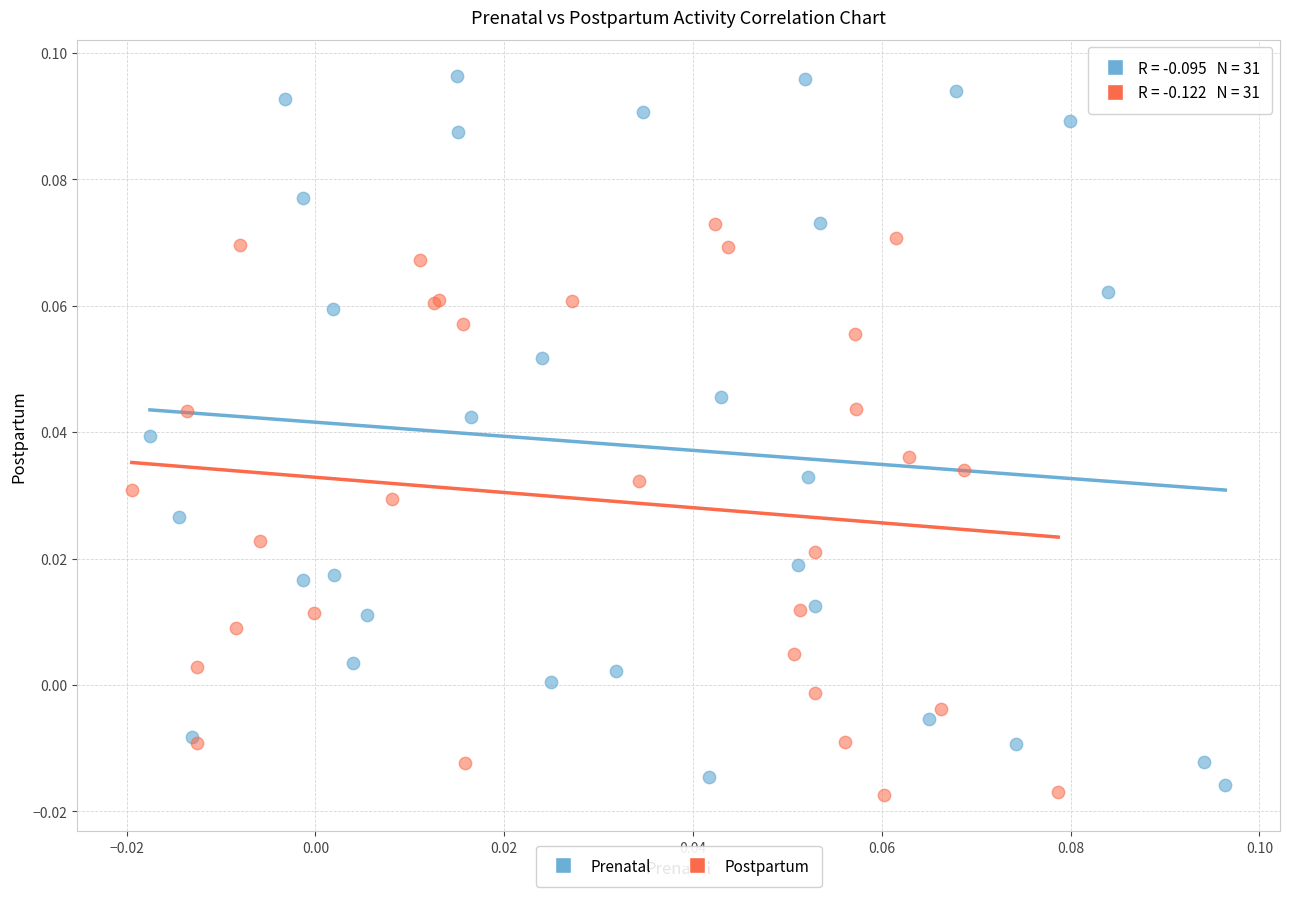

Which series has the largest Y range (max minus min)?

Prenatal